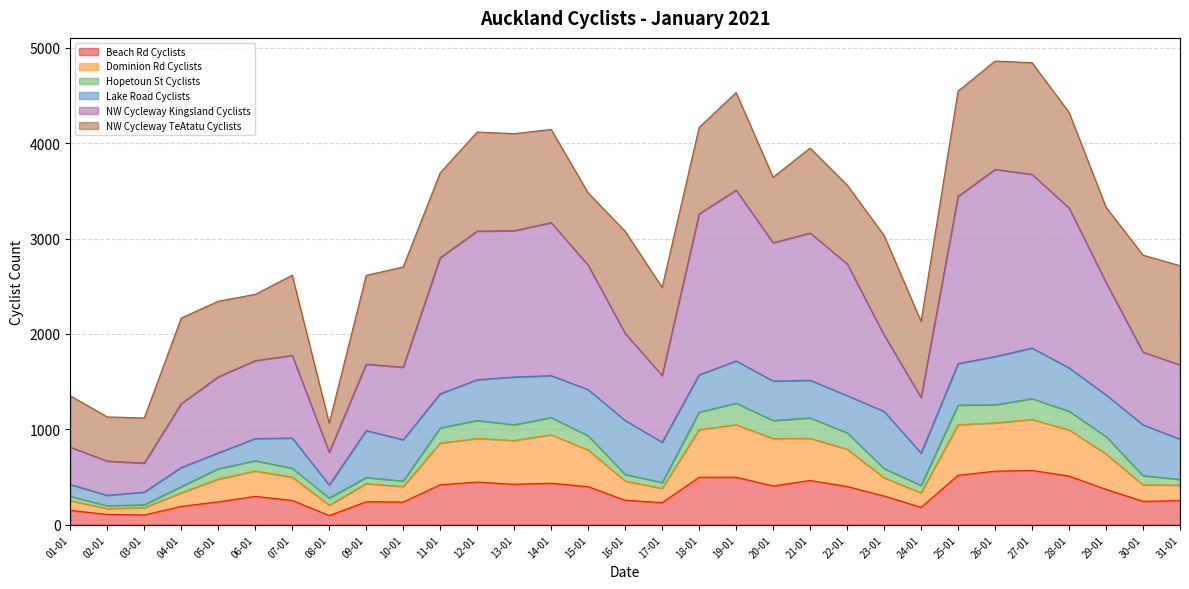

At which category does the chart reach its peak across all series?

26-01